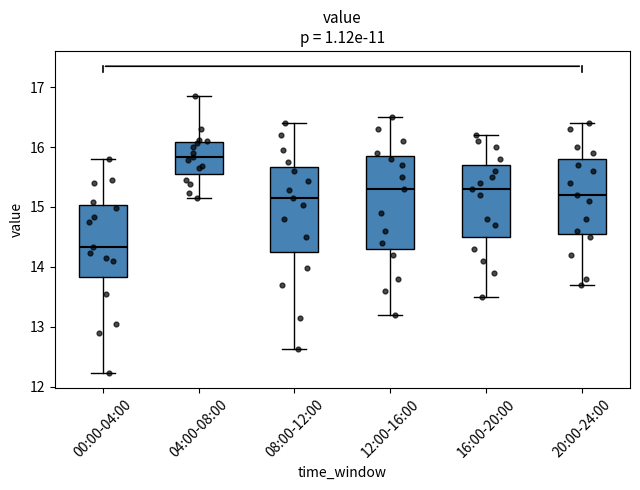

Comparing the boxes themselves (not the whiskers), which one is the tallest?

12:00-16:00